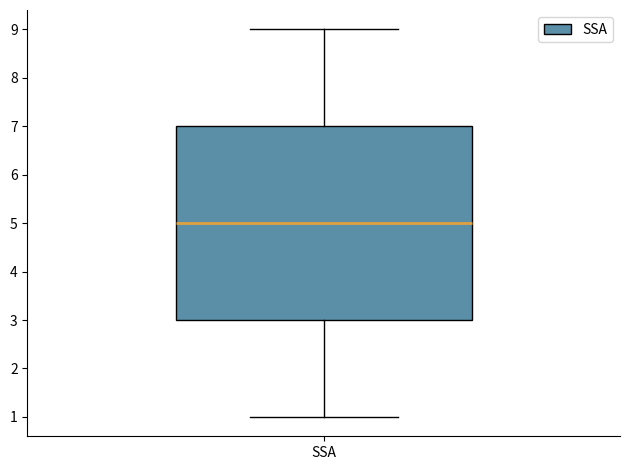

Where does the lower whisker of the box for SSA end on the y-axis? The values are not printed on the chart, so give them approximately, as read against the axis.

1